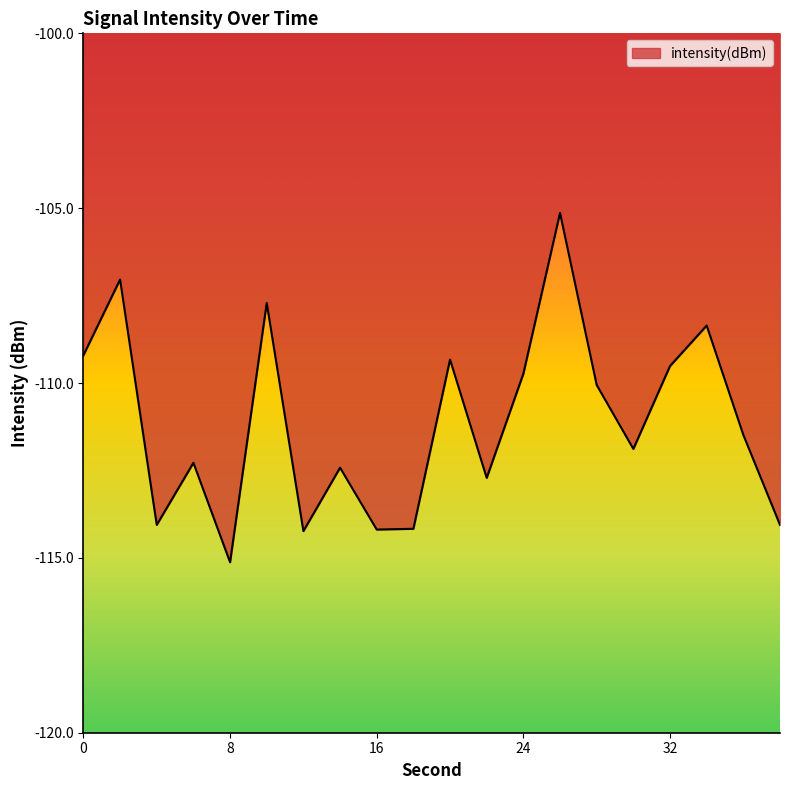

What is the smallest value displayed?

-115.1